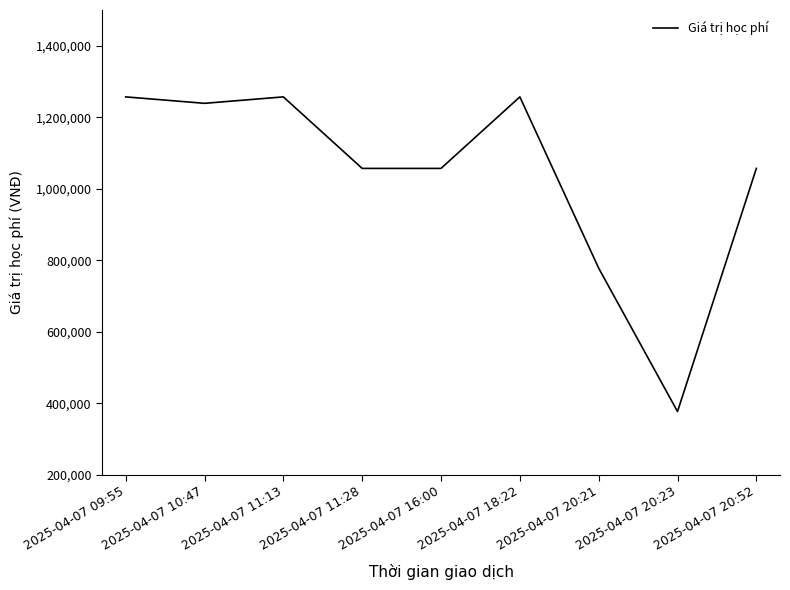

At which label is the value closest to 817000?

2025-04-07 20:21